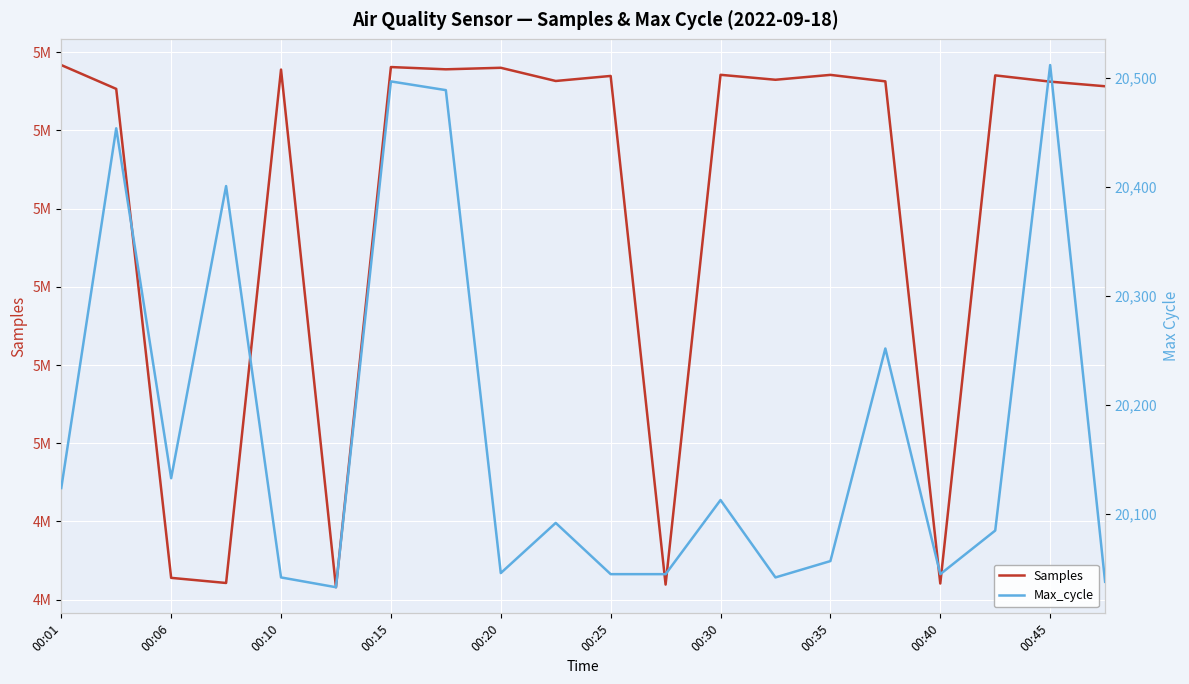

What is the difference between the highest and lowest values at 00:45?

4991491